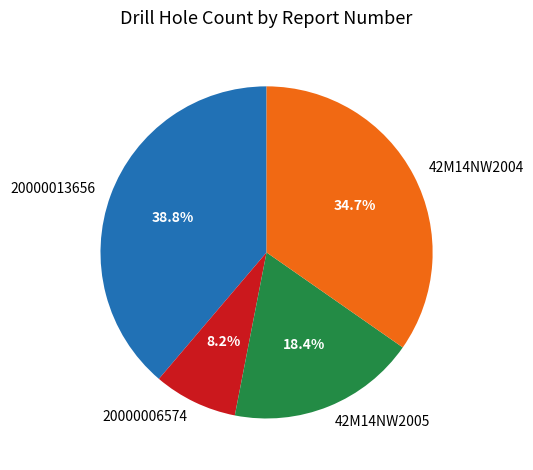

Is 20000006574 the majority of the pie?

No